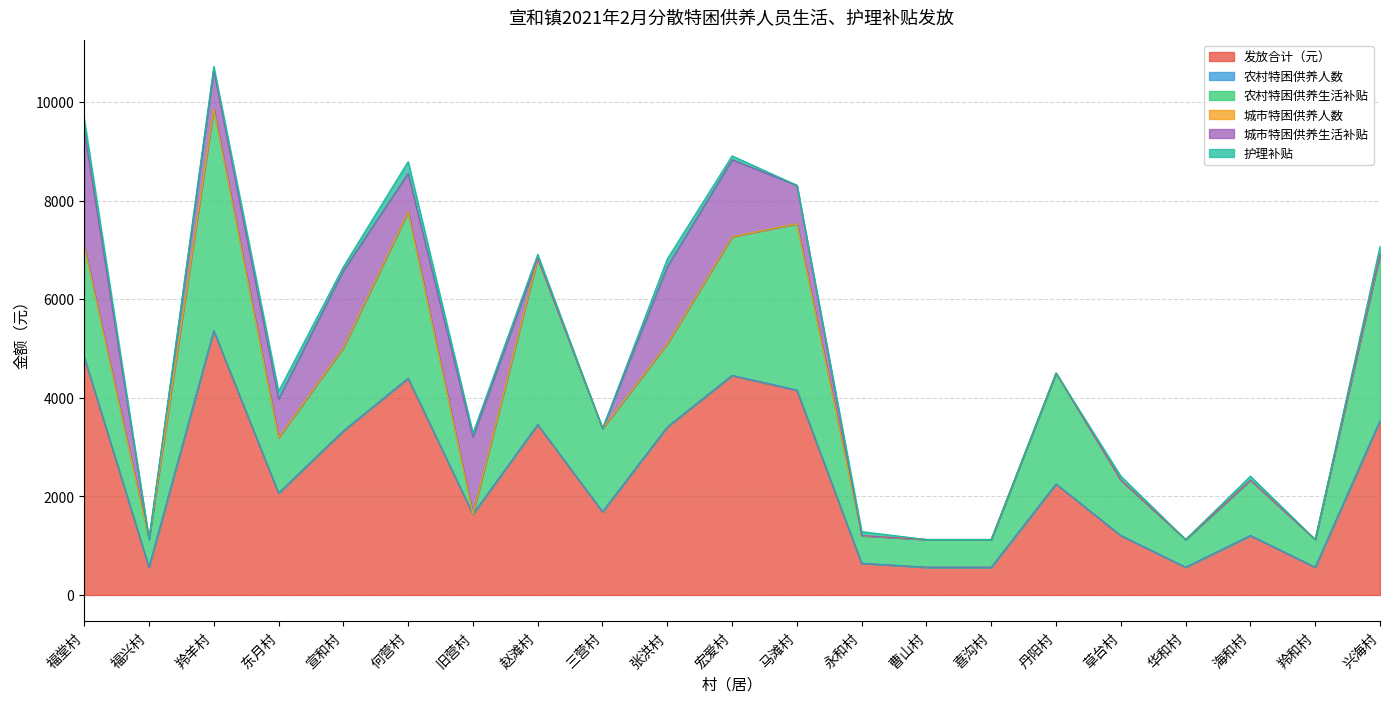

Which series ends up on top after the final intersection of 城市特困供养人数 and 护理补贴?

护理补贴